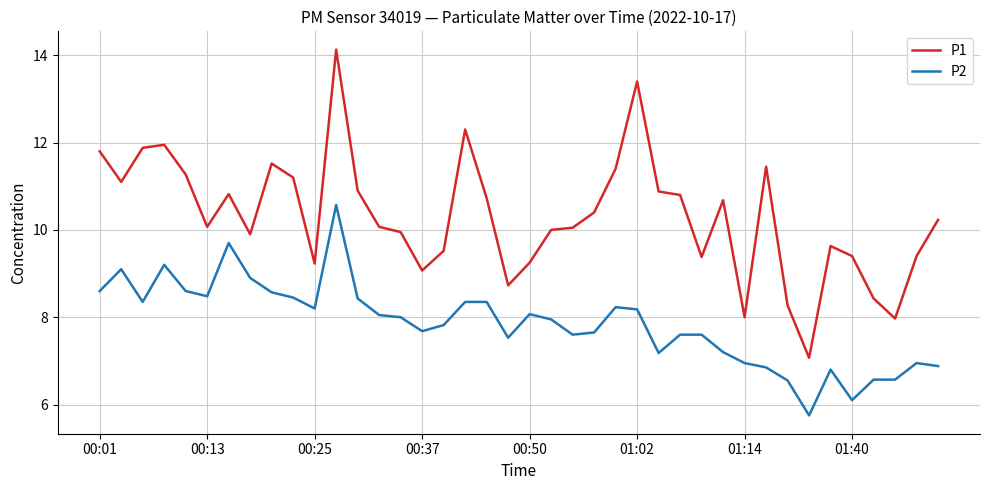

List the series in order of their peak value, highest first.

P1, P2